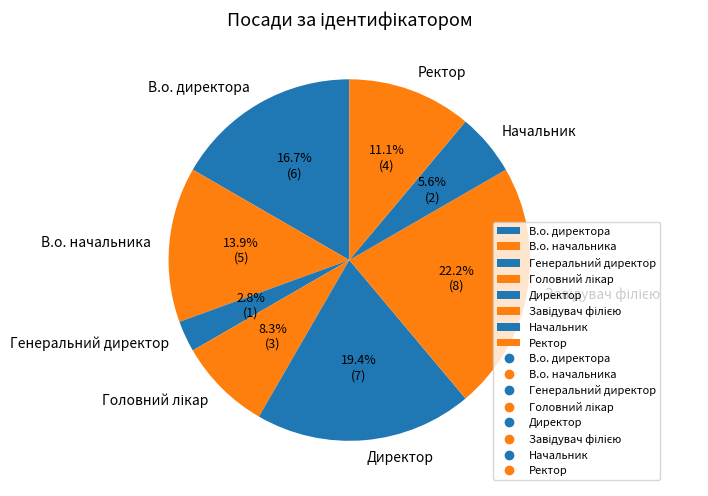

Which category has the smallest portion of the pie?

Генеральний директор